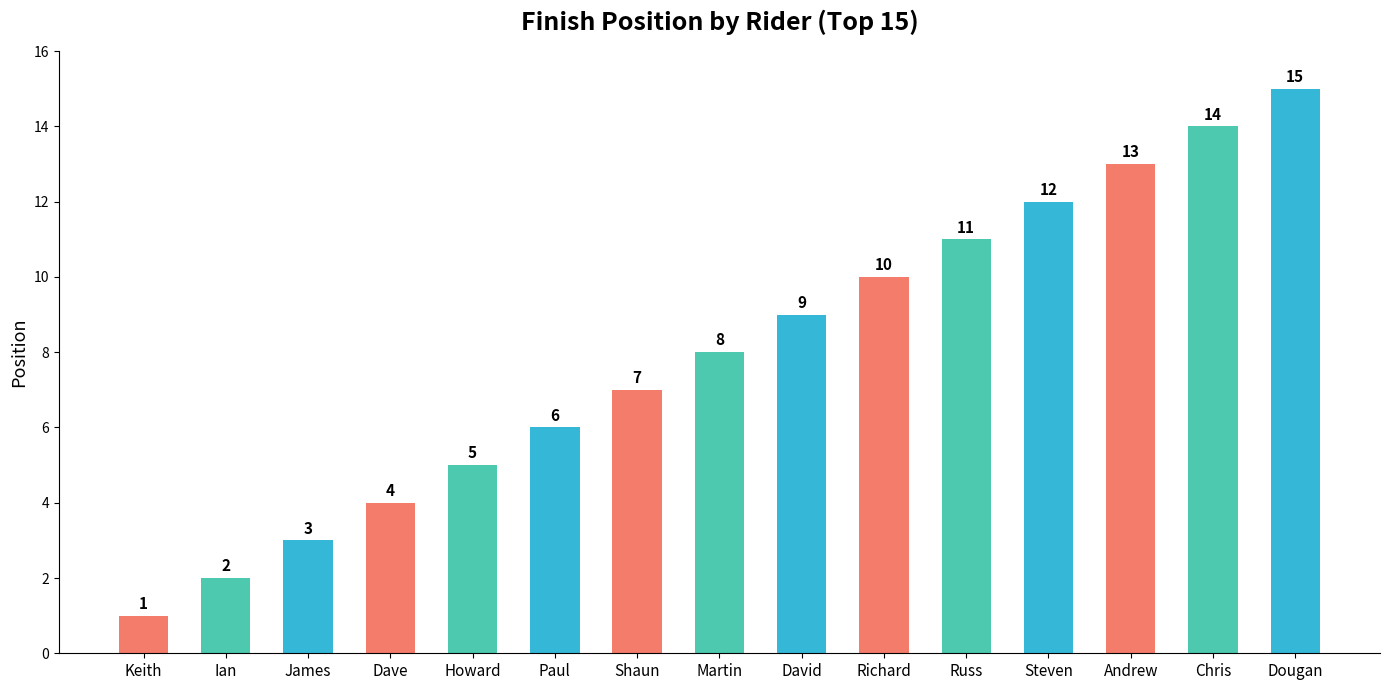

What is the difference between the maximum and minimum values?

14